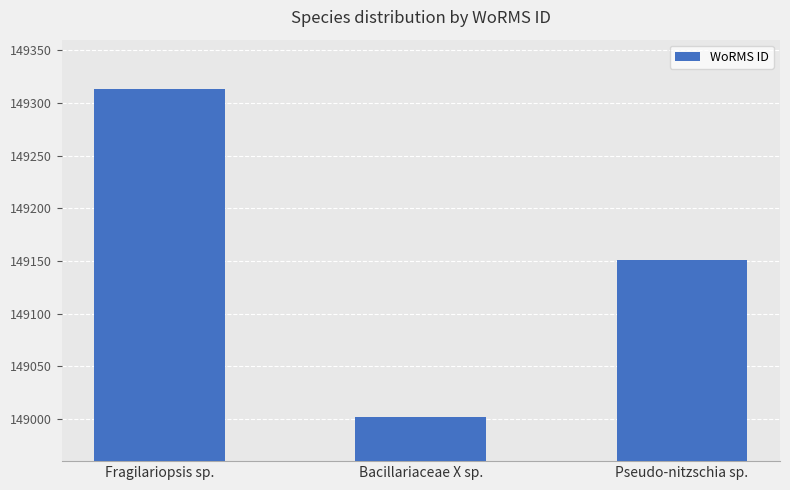

How many series are shown in this chart?

1